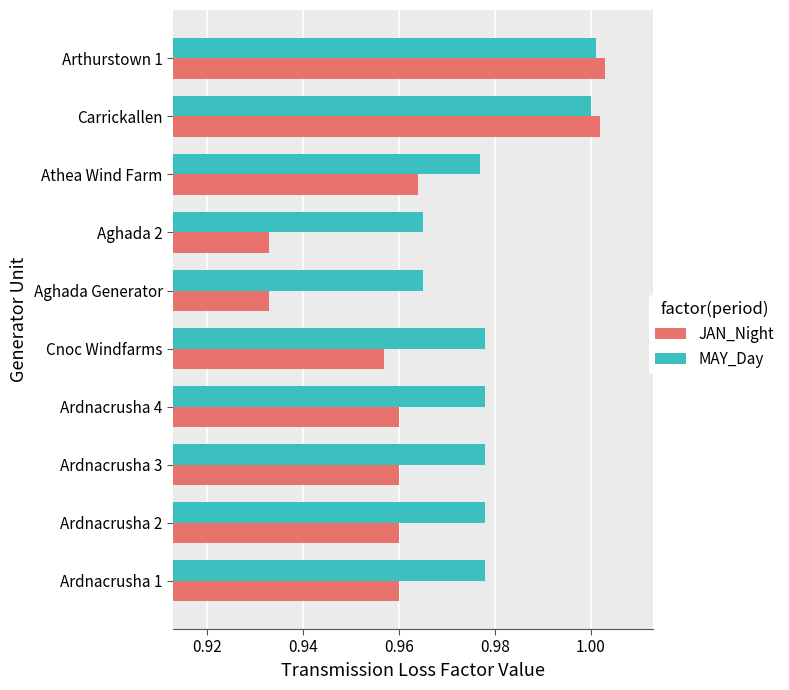

At how many categories does at least one series exceed 0?

10